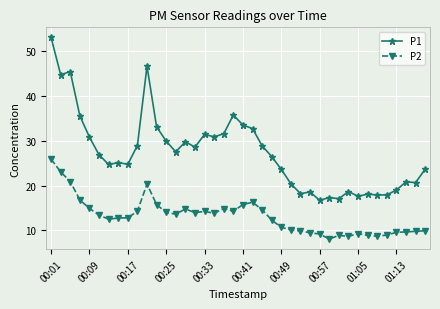

How many distinct data groups are displayed?

2